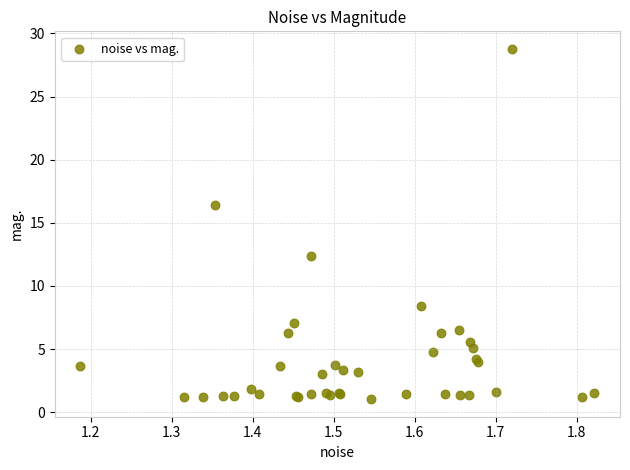

What Y value in the scatter plot is closest to 14?

12.4